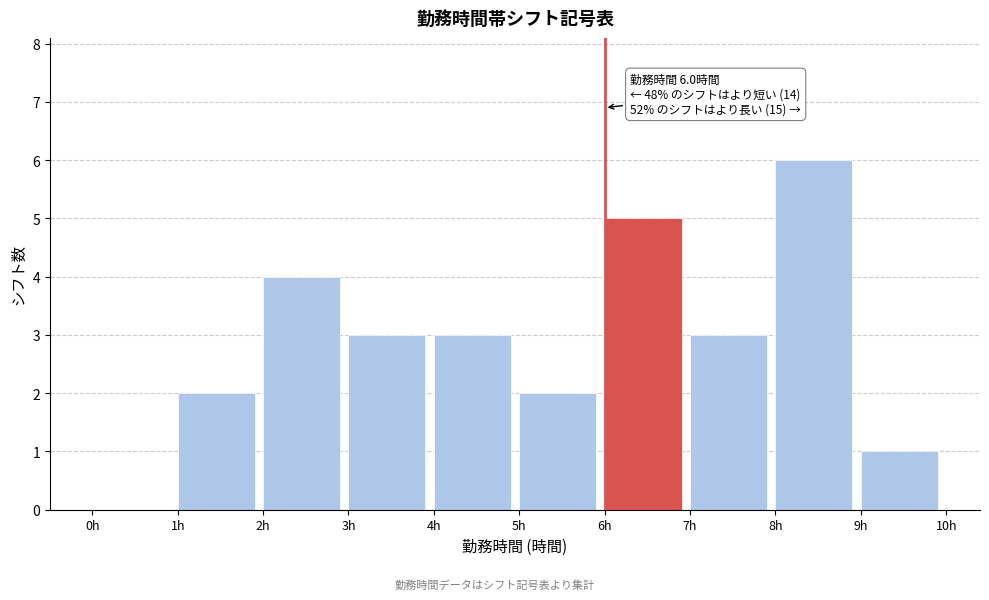

Which range on the x-axis has the tallest bar?

8 to 9